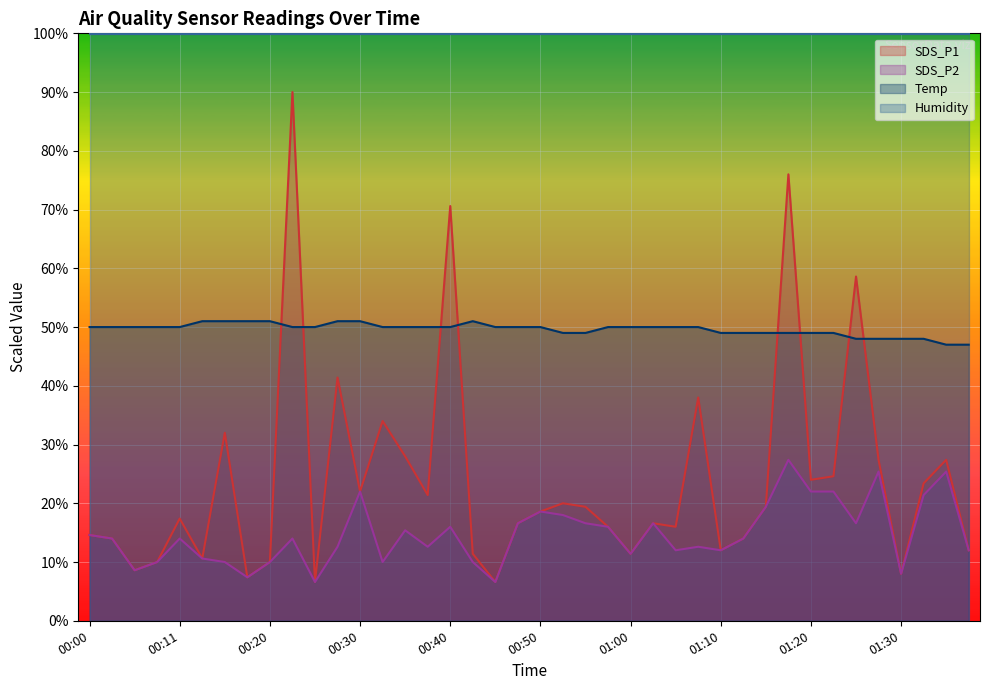

What are all the series names shown in the legend?

SDS_P1, SDS_P2, Temp, Humidity